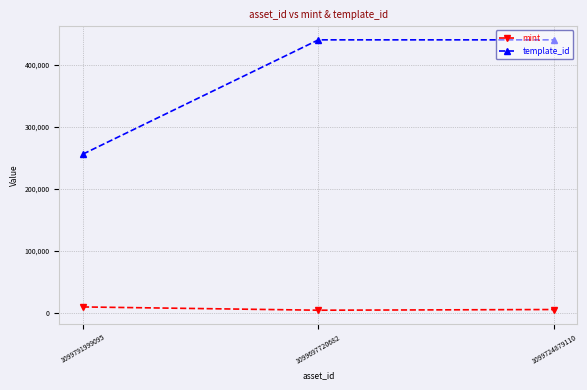

What is the label of the 3rd point from the right?

1099791999095